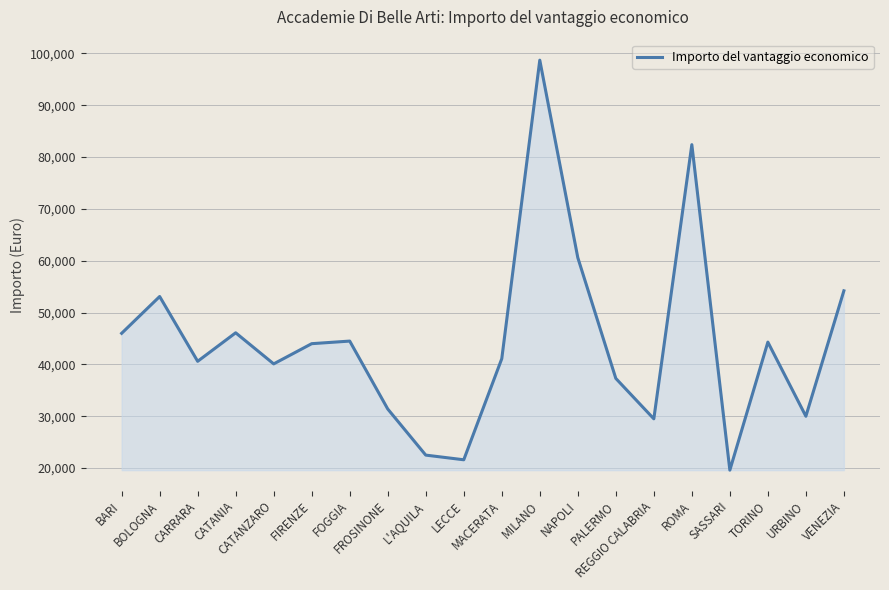

What position from the right is CATANZARO?

16